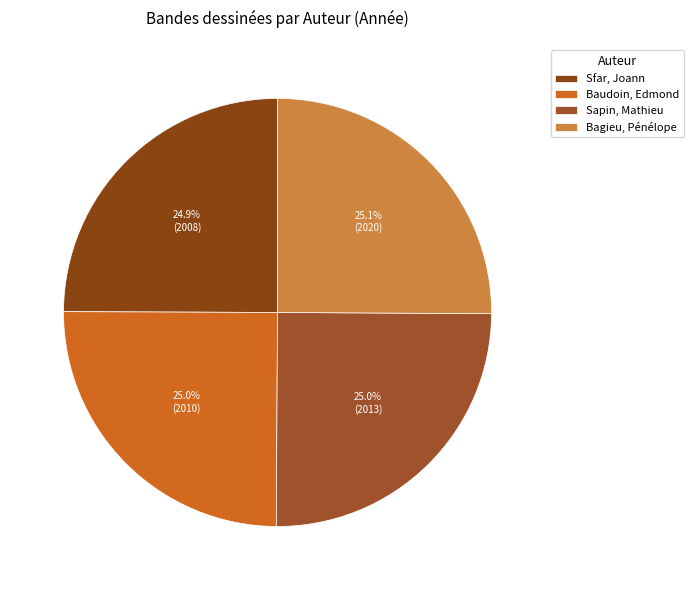

To the nearest percent, what is the combined percentage of Sfar, Joann and Bagieu, Pénélope?

50%